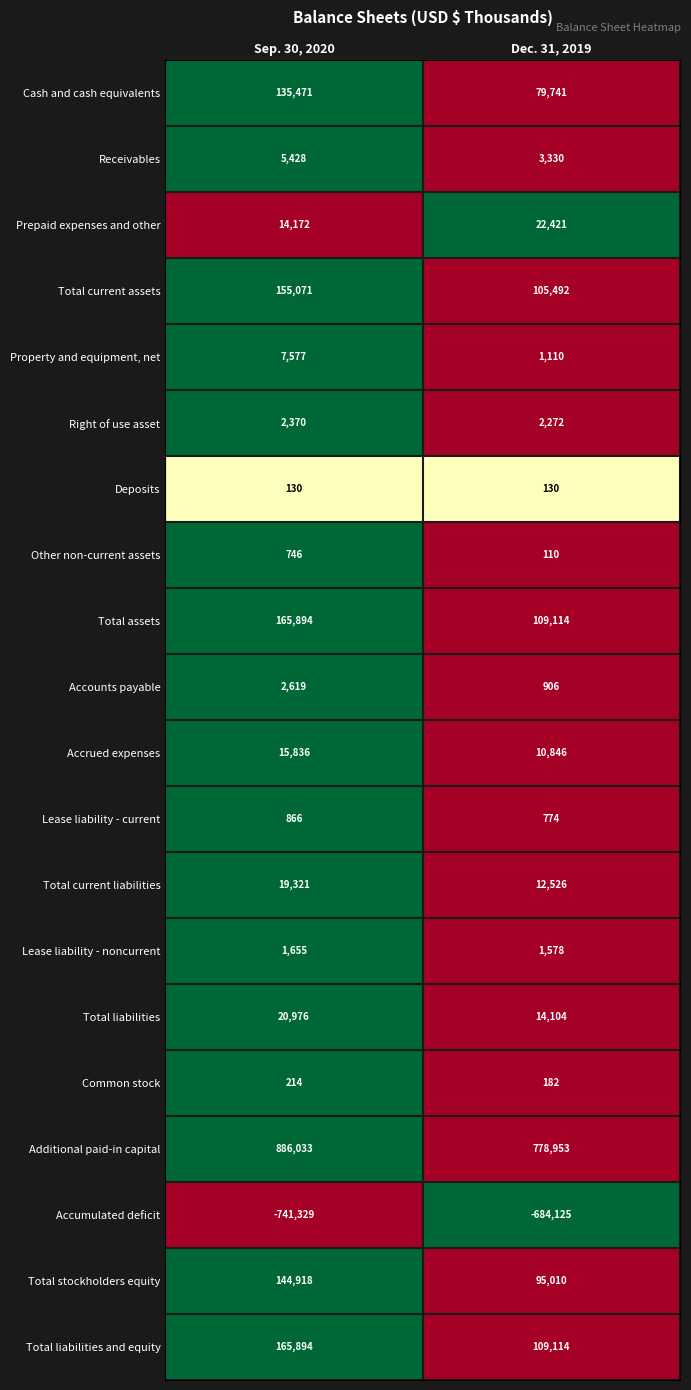

What is the maximum value shown in the chart?

886033